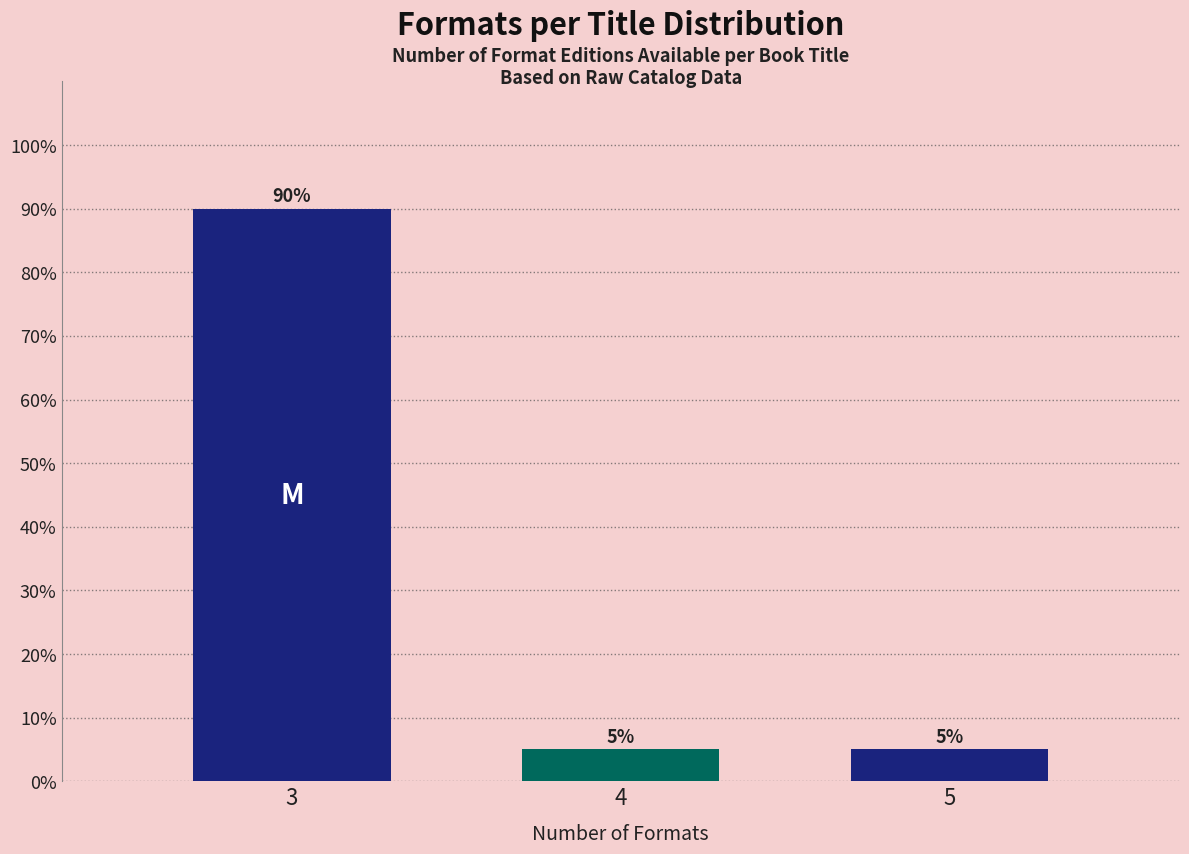

Reading left to right, transcribe all the data shown in this chart.

90	5	5